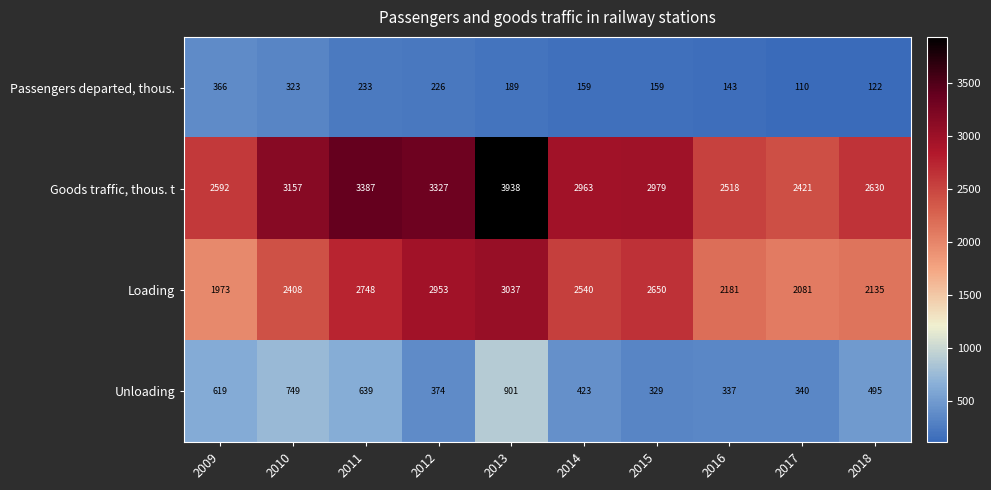

What value does the Loading series have at 2014?

2540